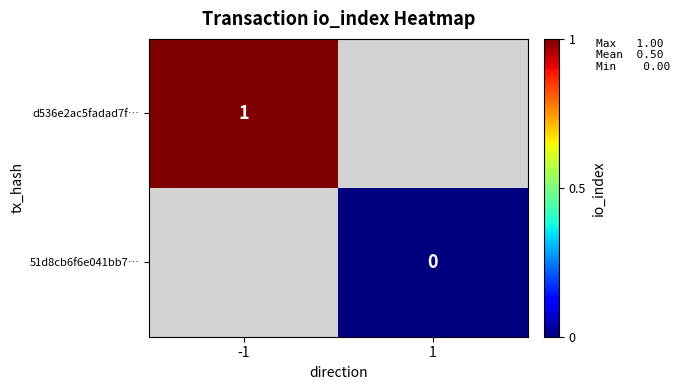

Is it true that d536e2ac5fadad7f… equals 1 at -1?

True